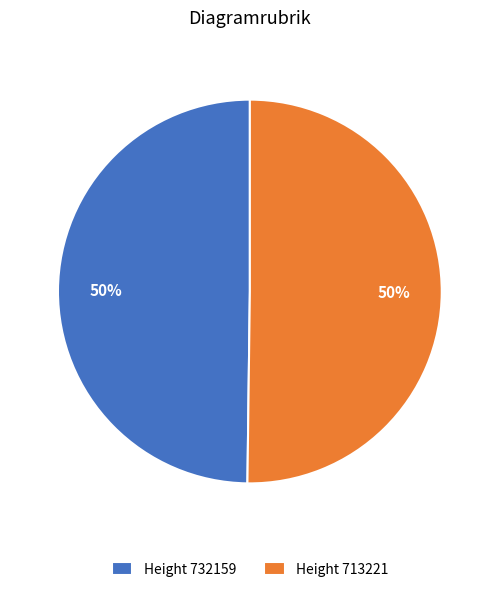

To the nearest percent, what percentage of the pie is Height 732159?

50%